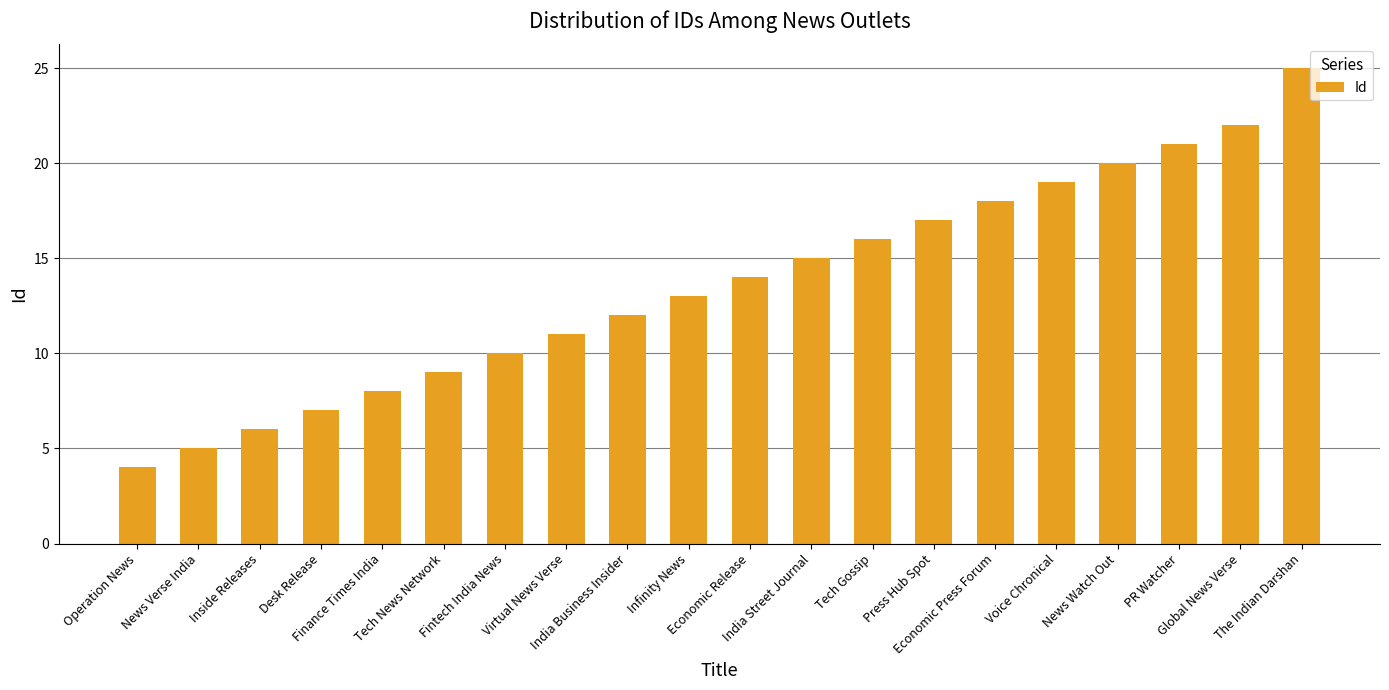

List the labels in order of value, largest first.

The Indian Darshan, Global News Verse, PR Watcher, News Watch Out, Voice Chronical, Economic Press Forum, Press Hub Spot, Tech Gossip, India Street Journal, Economic Release, Infinity News, India Business Insider, Virtual News Verse, Fintech India News, Tech News Network, Finance Times India, Desk Release, Inside Releases, News Verse India, Operation News